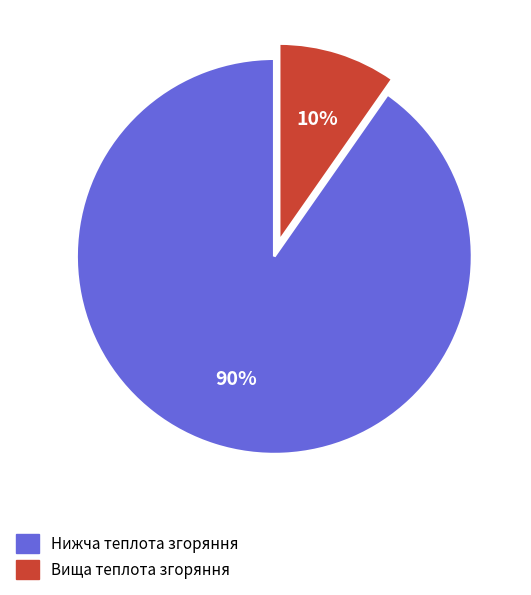

The Нижча теплота згоряння slice represents 84% of the pie. True or false?

False